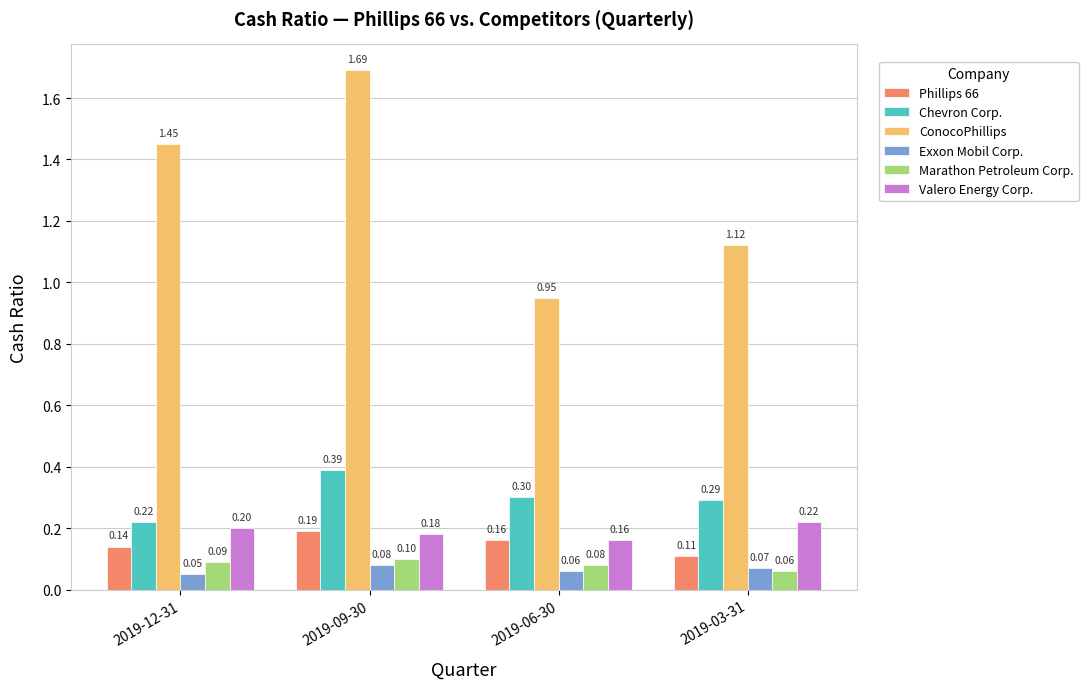

How many Chevron Corp. values are between 0 and 1?

4